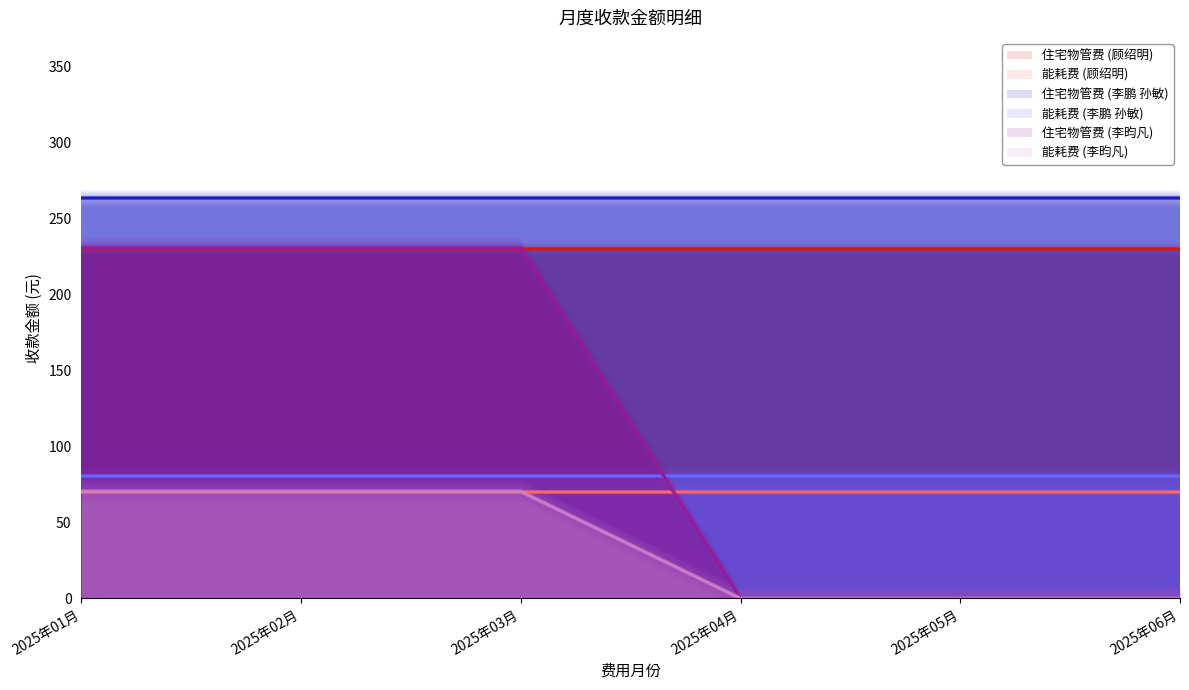

Which category has the highest value across all series?

2025年01月